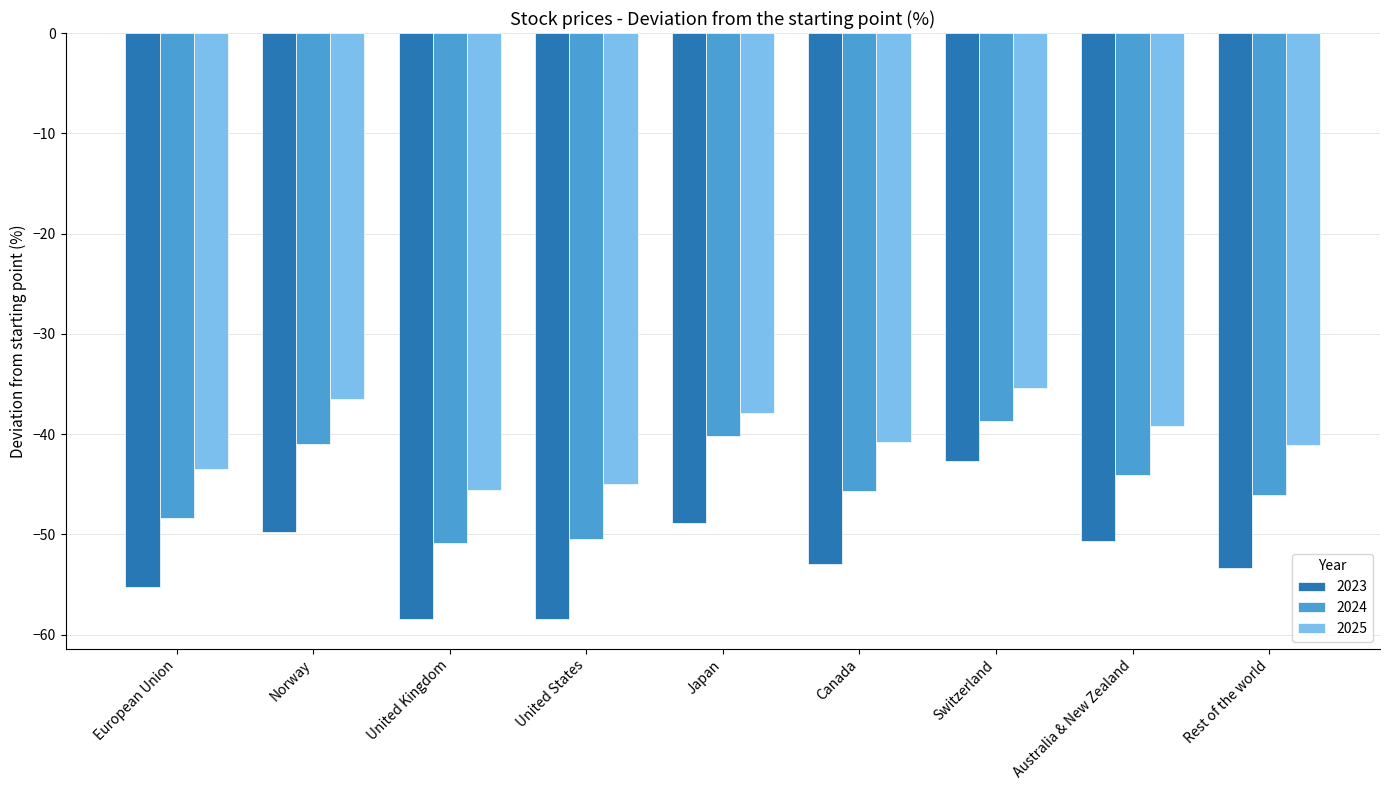

Rank the series at Japan from lowest to highest value.

2023, 2024, 2025